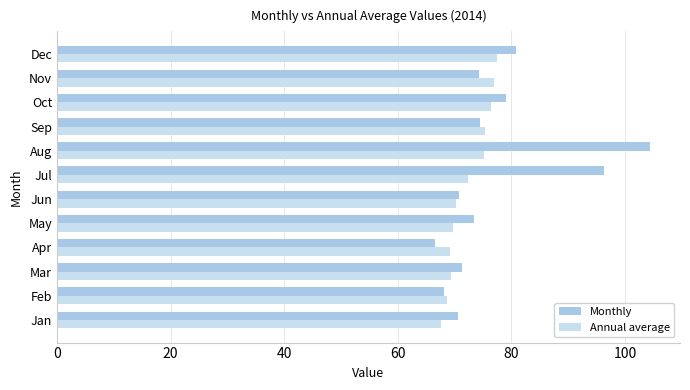

Rank the series by their average value, from highest to lowest.

Monthly, Annual average